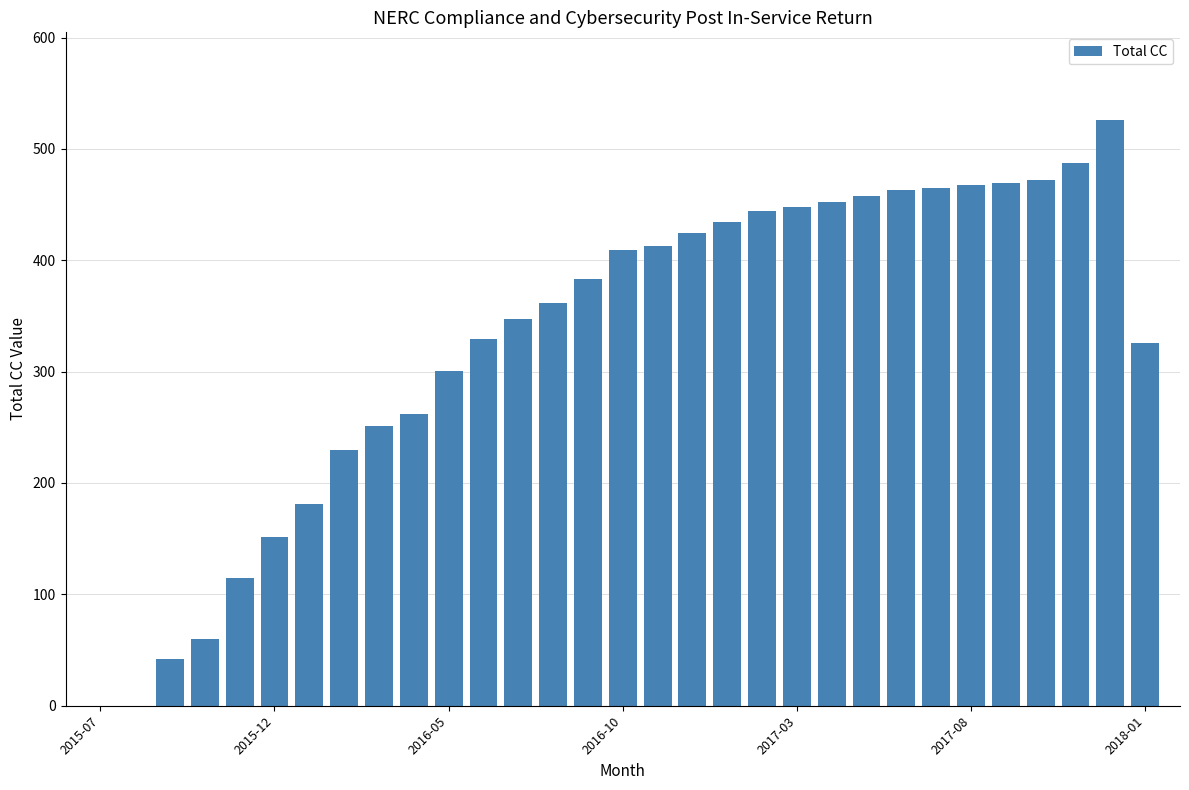

What is the sum of all values?

10171.7